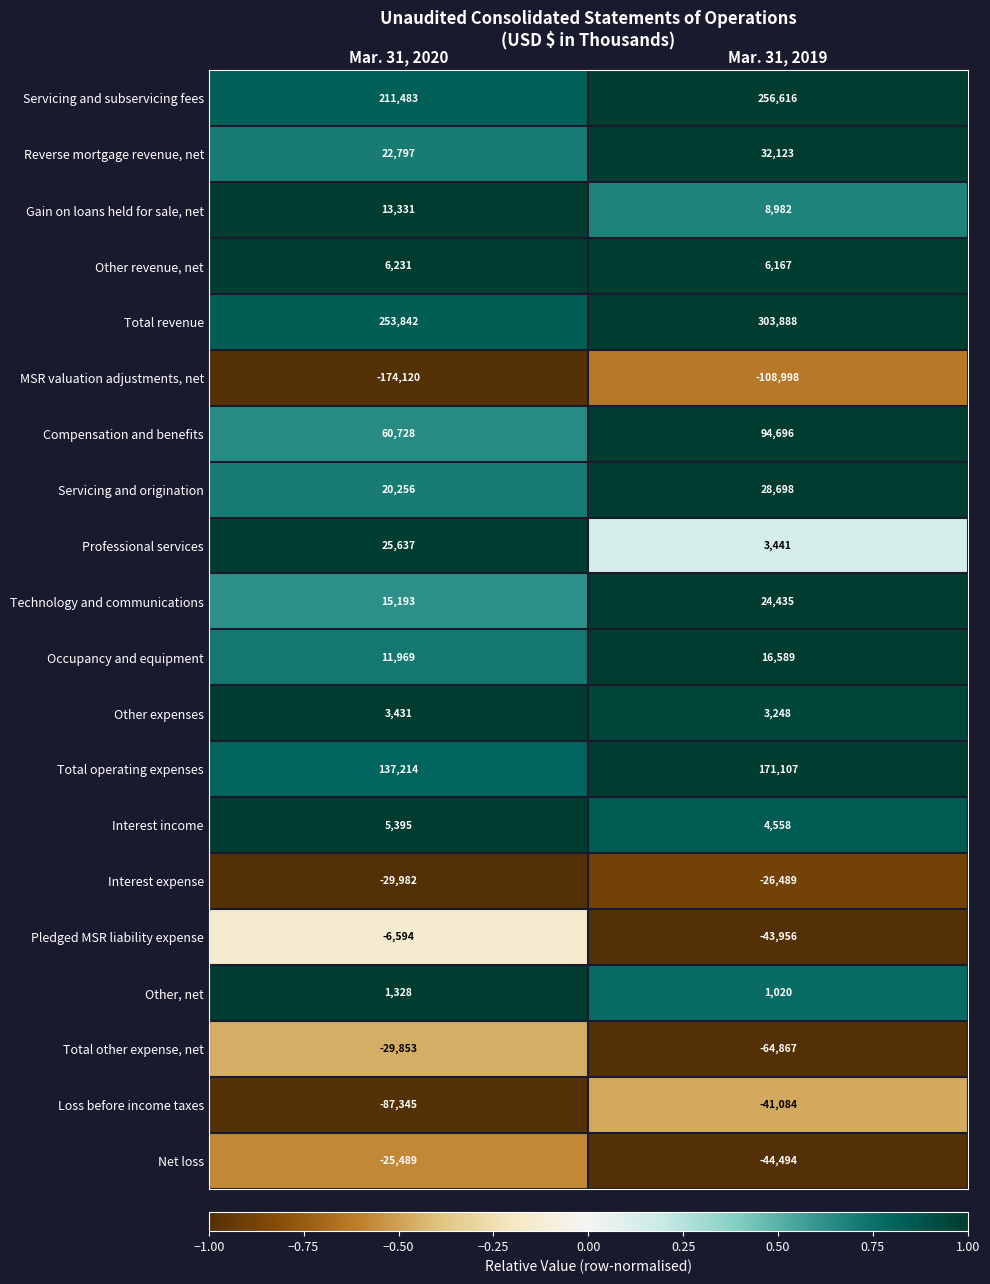

What is the difference between the Compensation and benefits values at Mar. 31, 2019 and Mar. 31, 2020?

33968